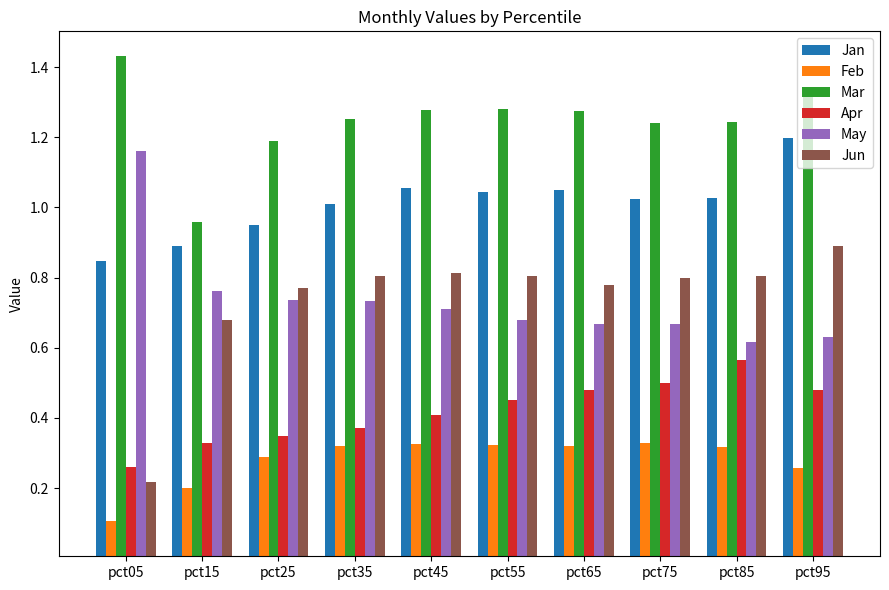

What is the sum of all Feb values?

2.8